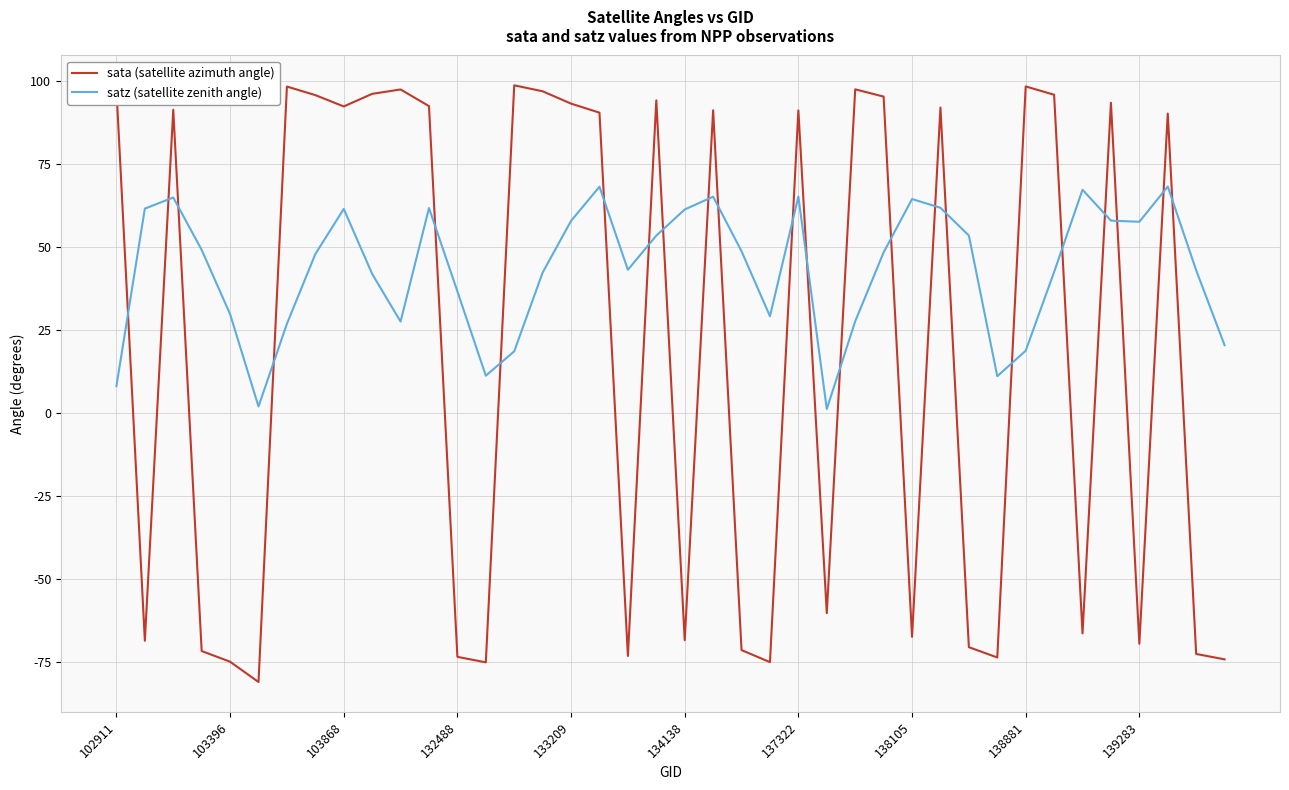

What is the greatest value displayed?

98.8